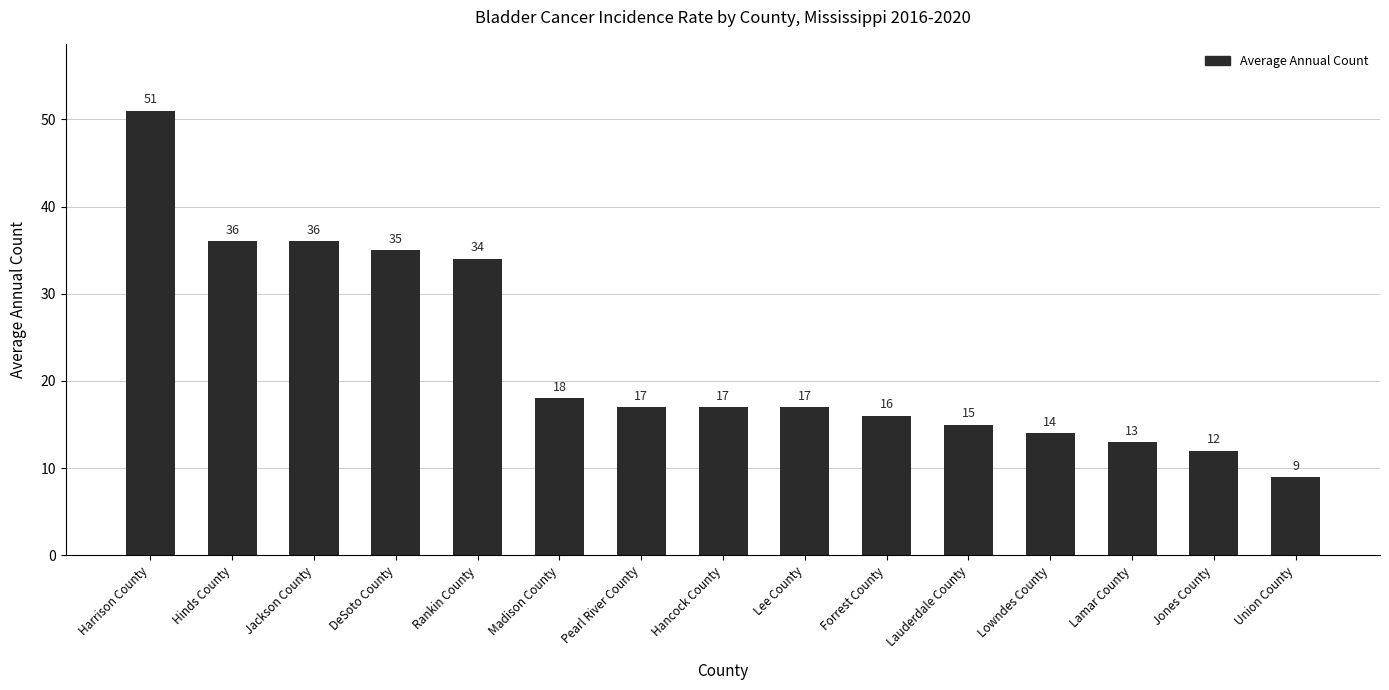

How many values are below 17?

6